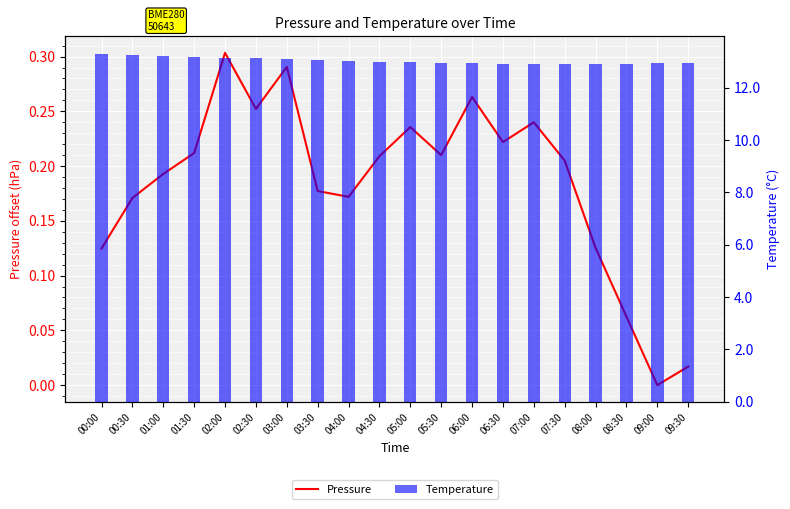

At how many categories does at least one series exceed 9?

20